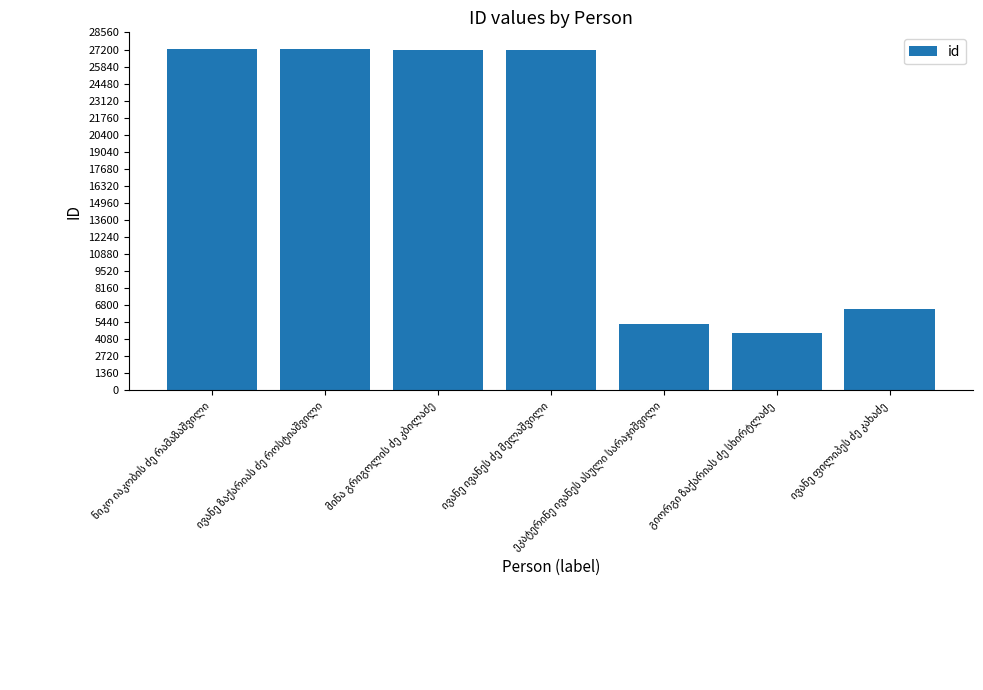

What is the maximum value shown in the chart?

27212